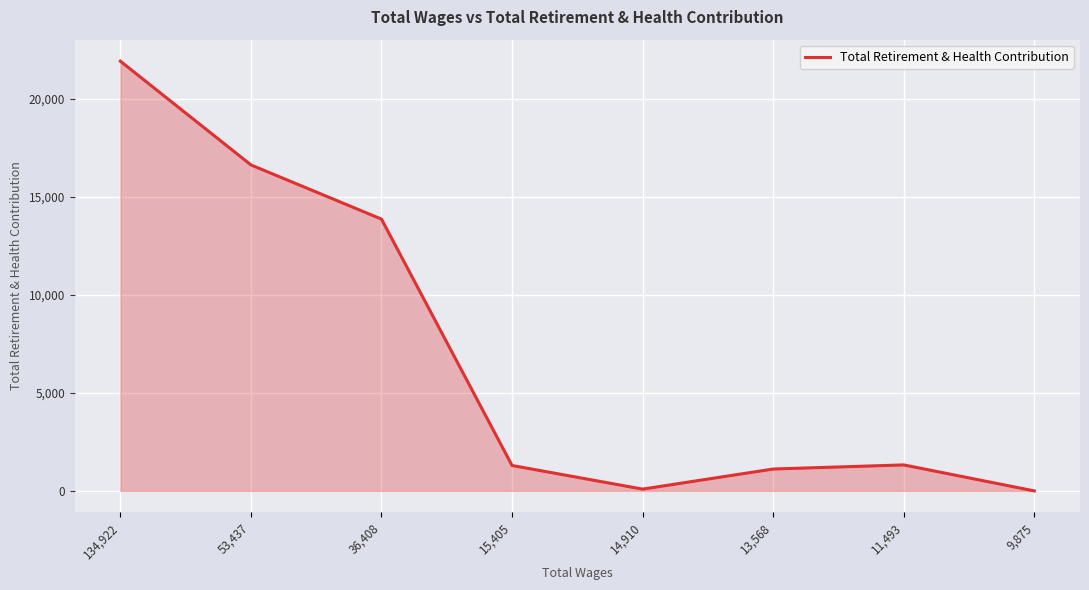

At which label is the value closest to 10962?

36,408